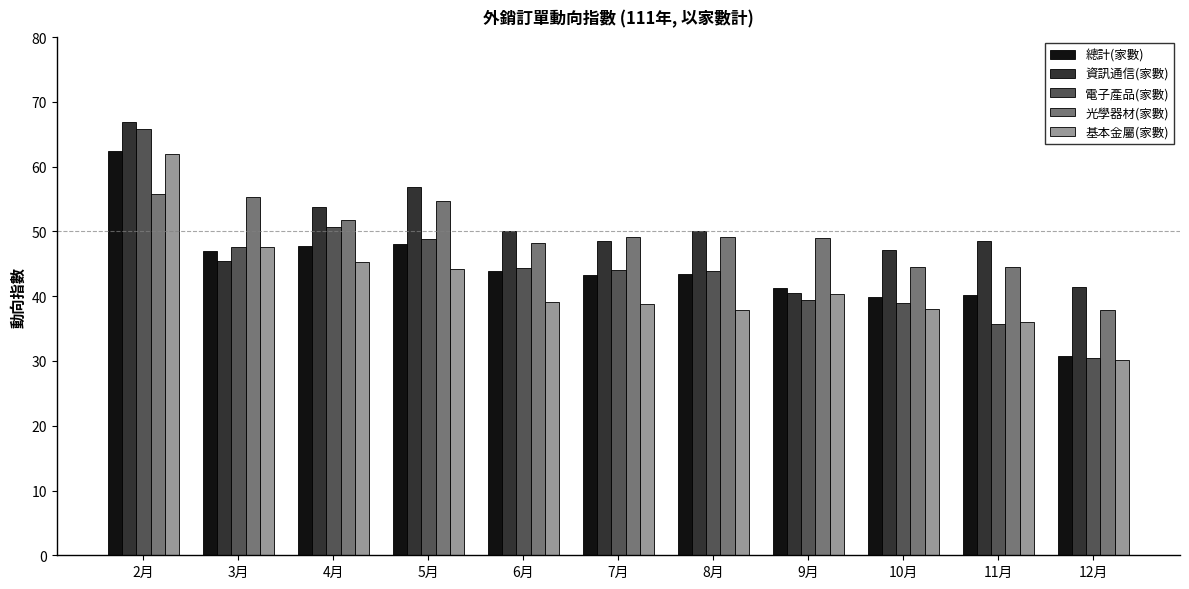

What is the total value across all series at 10月?

208.6